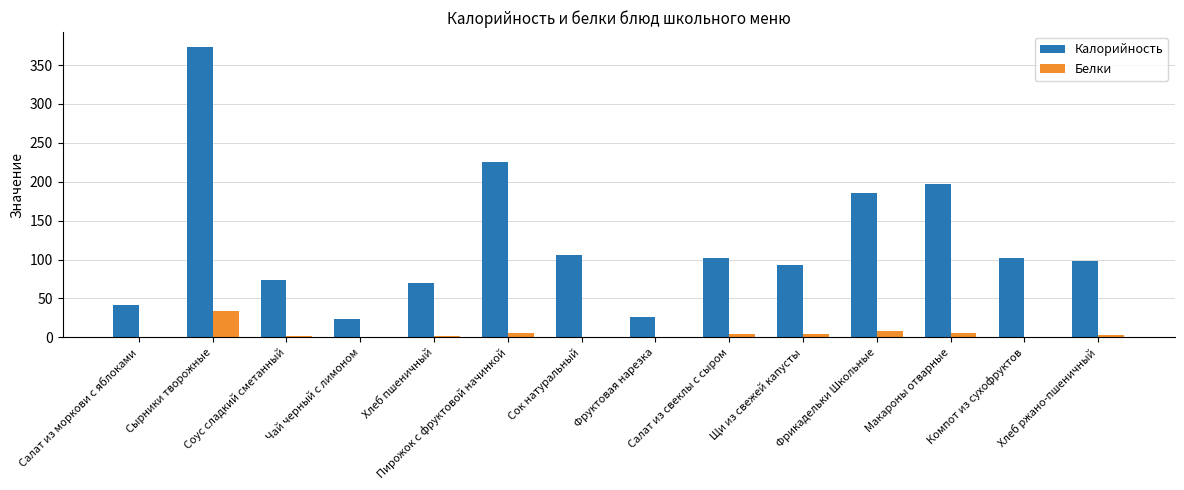

What is the sum of all Калорийность values?

1717.1